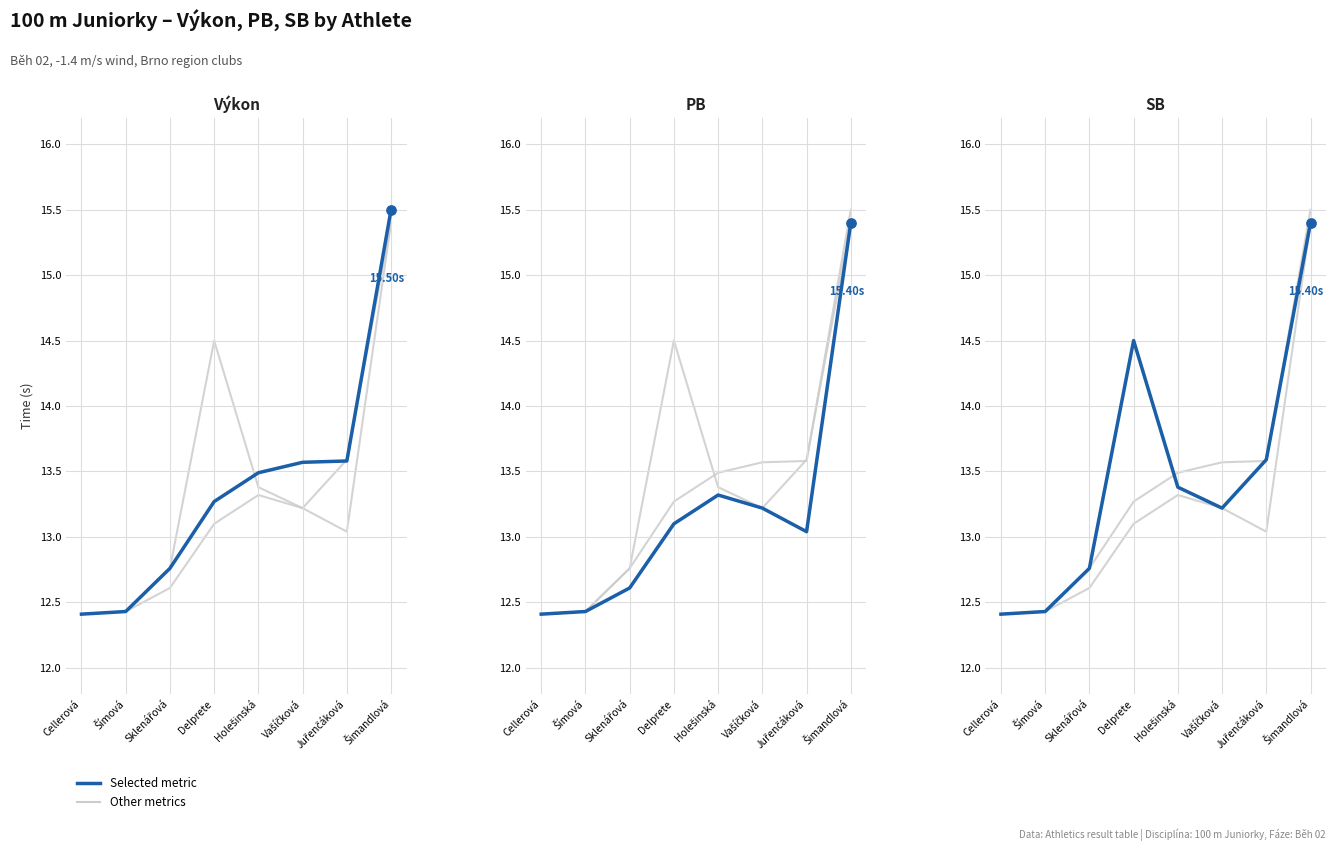

Which series reaches the minimum Y coordinate?

Výkon